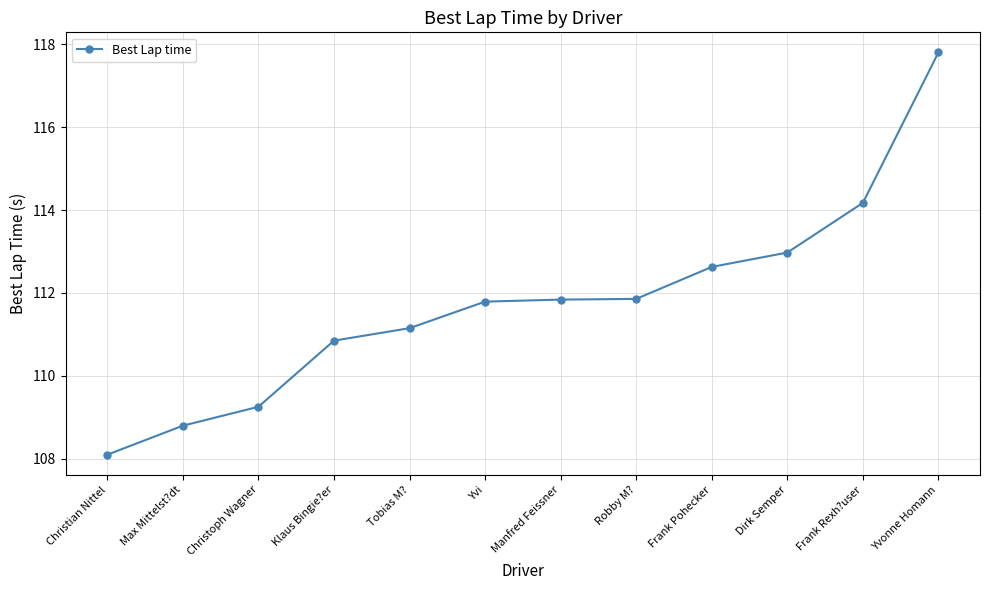

True or false: there are more than 2 points higher than both neighbors.

False